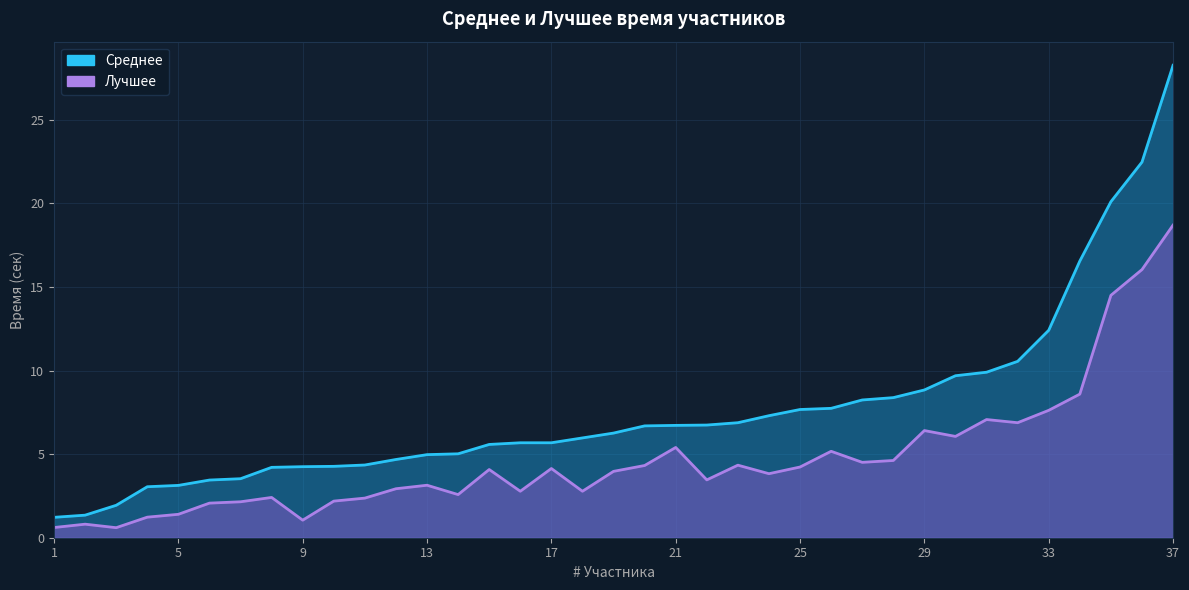

True or false: Среднее has more than 1 interior local peaks.

False